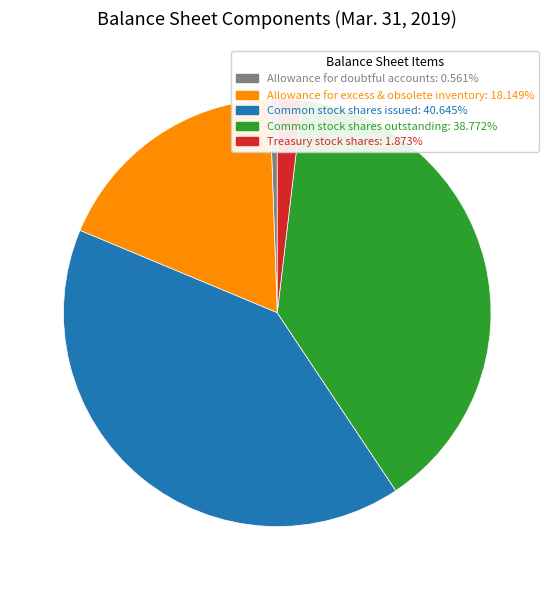

Does any single category account for the majority?

No